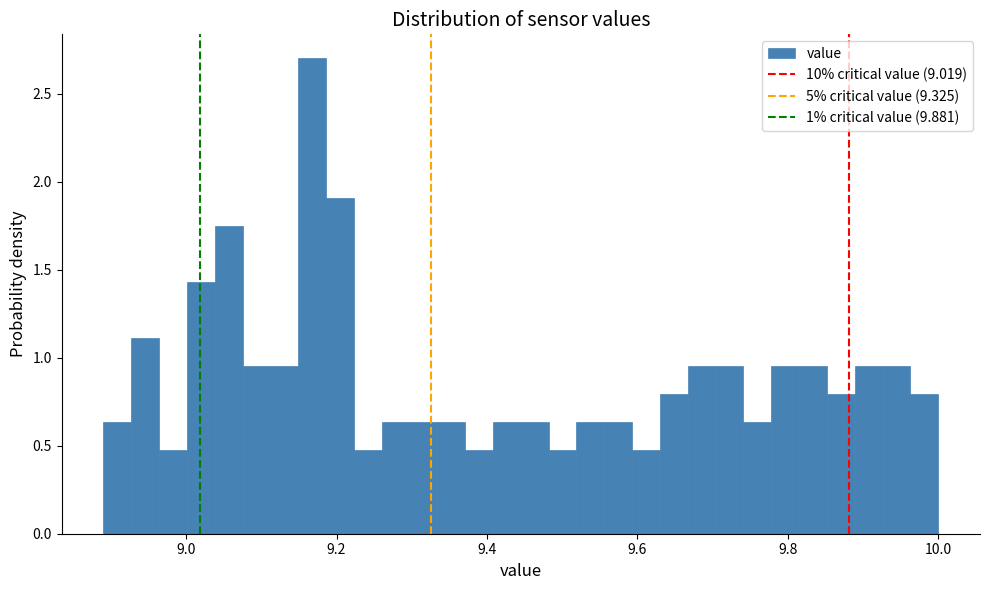

Around what value on the x-axis is the tallest bar? Give the approximate position of its centre, as read against the axis.

9.16